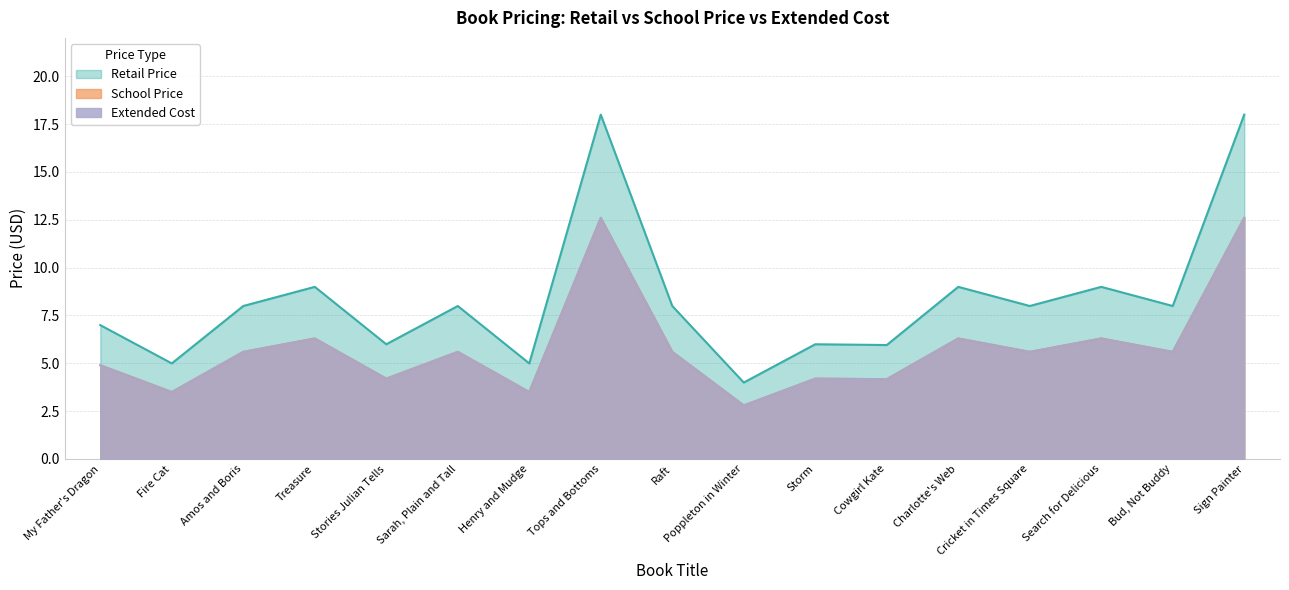

Reading left to right, list all the values displayed in this chart.

Retail Price: 7.0	5.0	8.0	9.0	6.0	8.0	5.0	18.0	8.0	4.0	6.0	6.0	9.0	8.0	9.0	8.0	18.0
School Price: 4.9	3.5	5.6	6.3	4.2	5.6	3.5	12.6	5.6	2.8	4.2	4.2	6.3	5.6	6.3	5.6	12.6
Extended Cost: 4.9	3.5	5.6	6.3	4.2	5.6	3.5	12.6	5.6	2.8	4.2	4.2	6.3	5.6	6.3	5.6	12.6